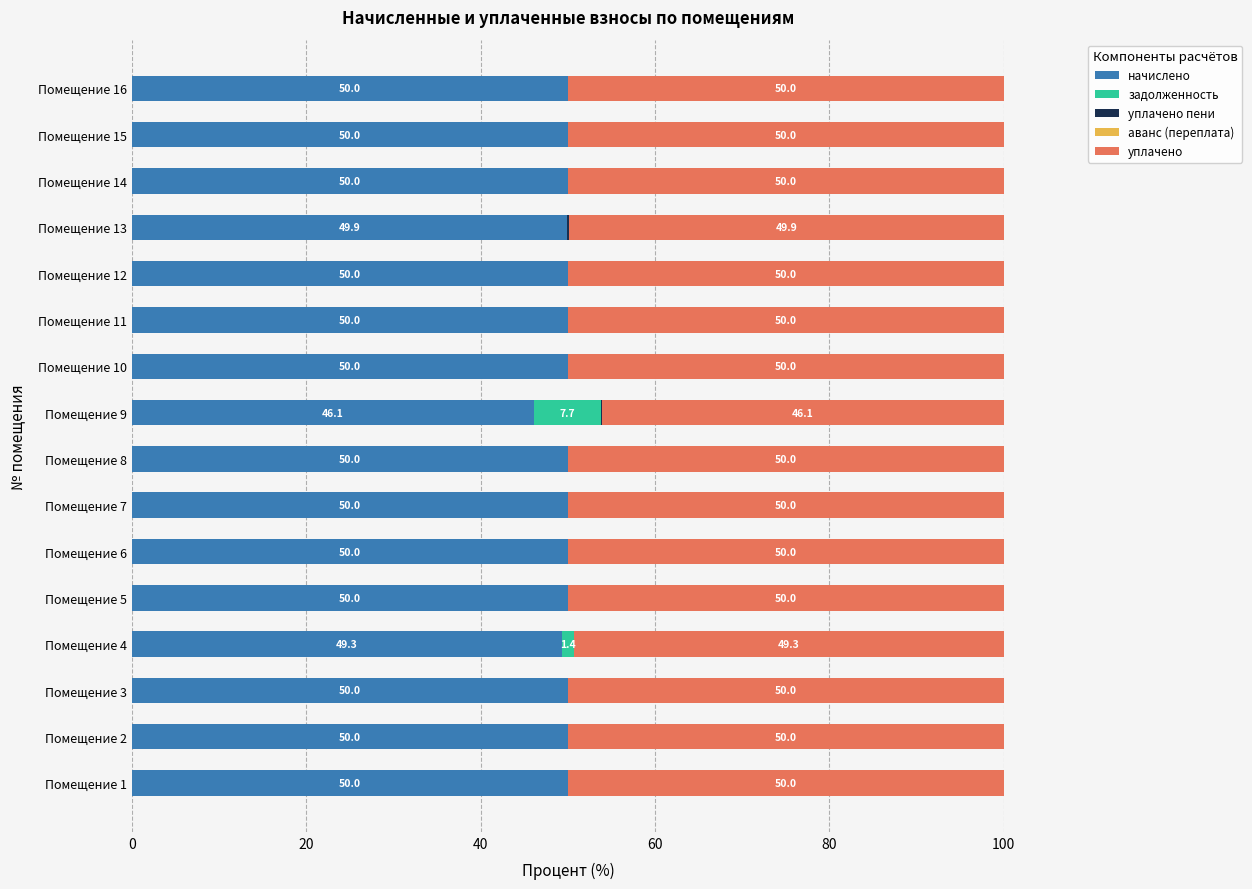

What is the total value across all series at Помещение 7?

100.0